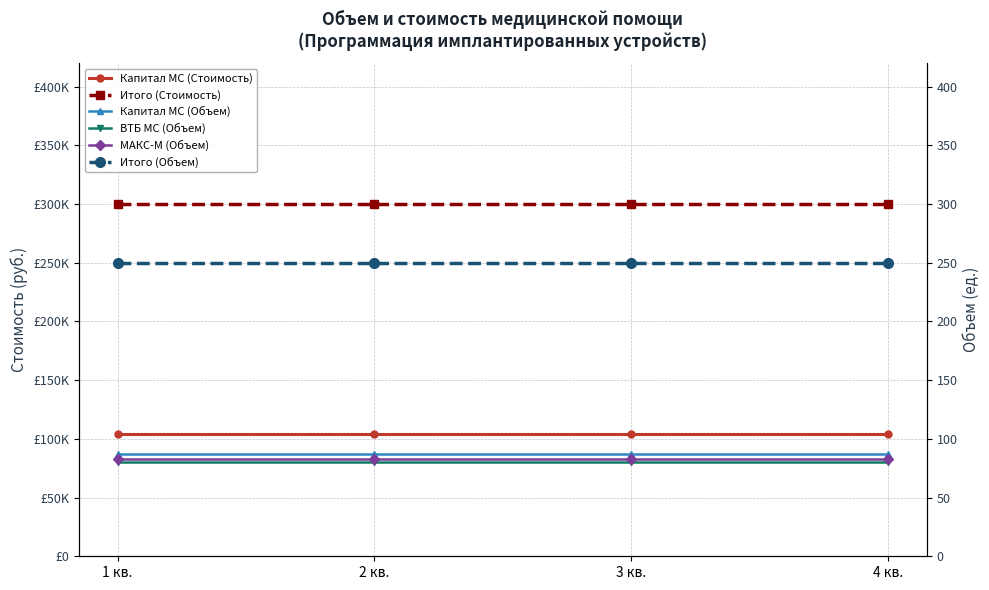

Count the number of data series in this chart.

6